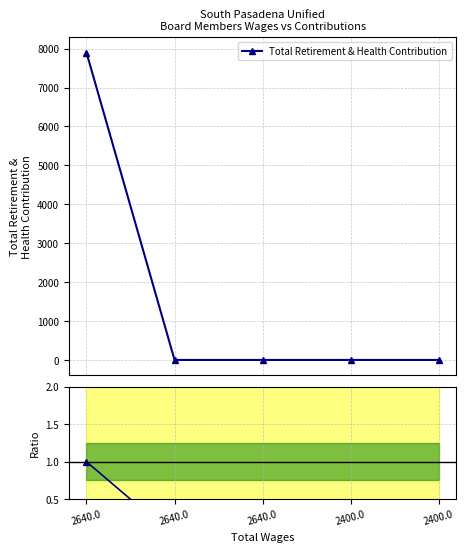

The value of Ratio at 2640.0 is 2. True or false?

False